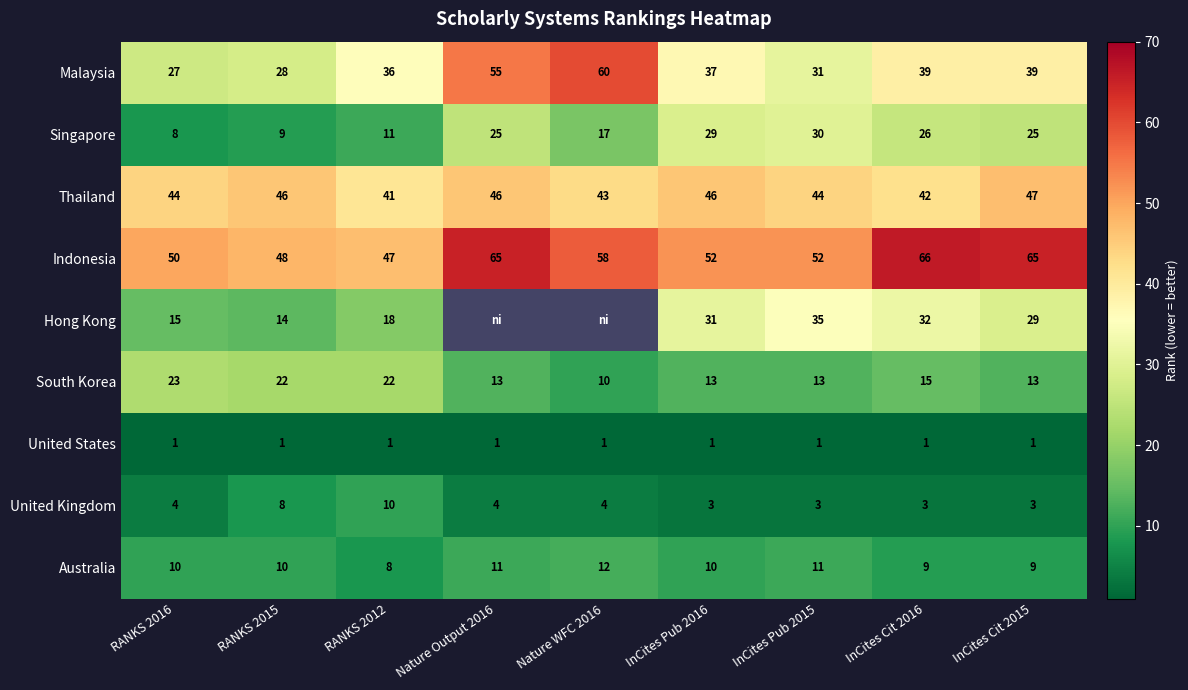

At which category is the sum across all series the highest?

InCites Cit 2016